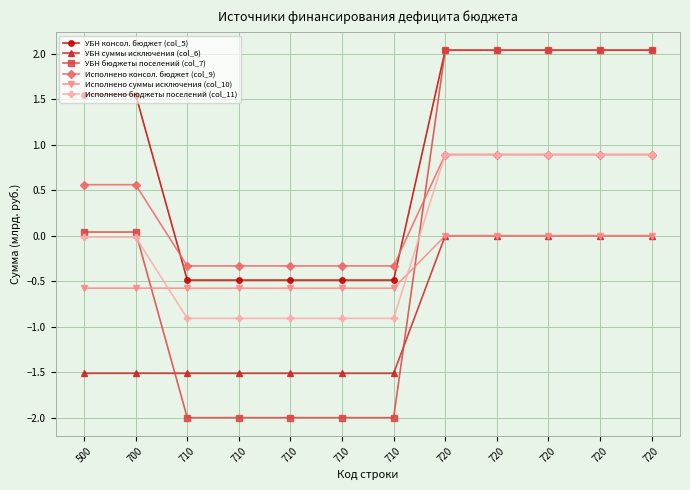

Is this an area chart (filled region under the line)?

No